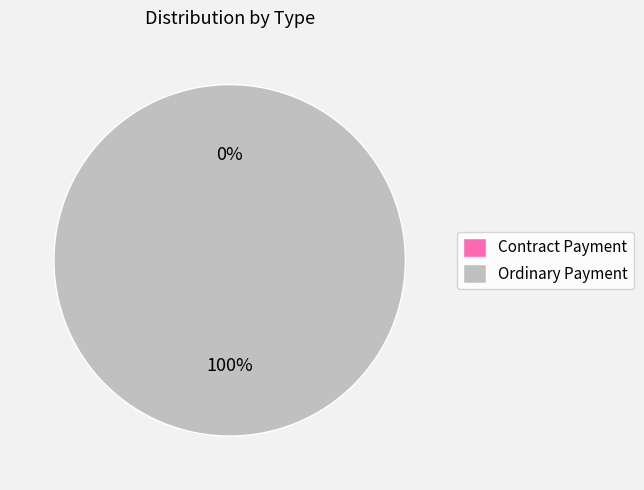

Is Contract Payment the majority of the pie?

No